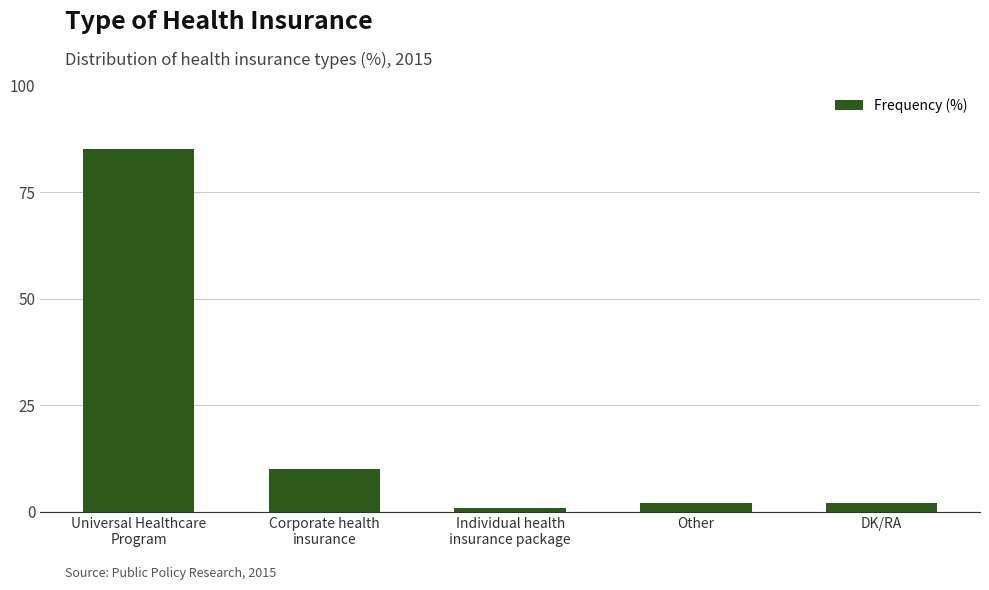

Approximately how many times larger is the value at Other compared to DK/RA?

1.0